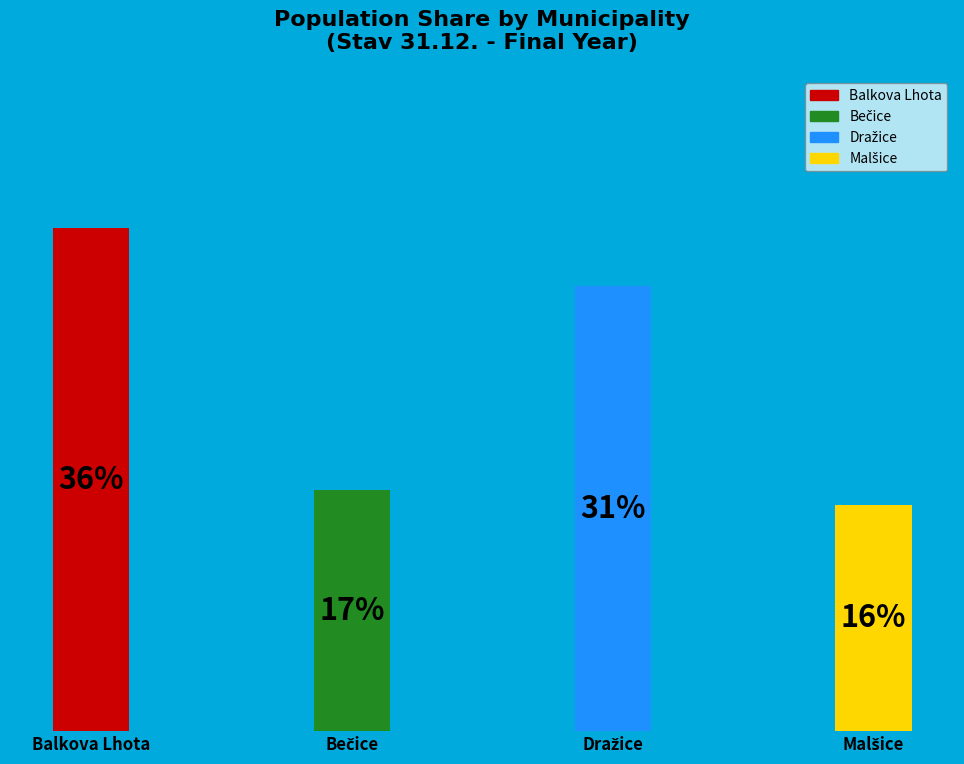

Which slice is the largest?

Balkova Lhota